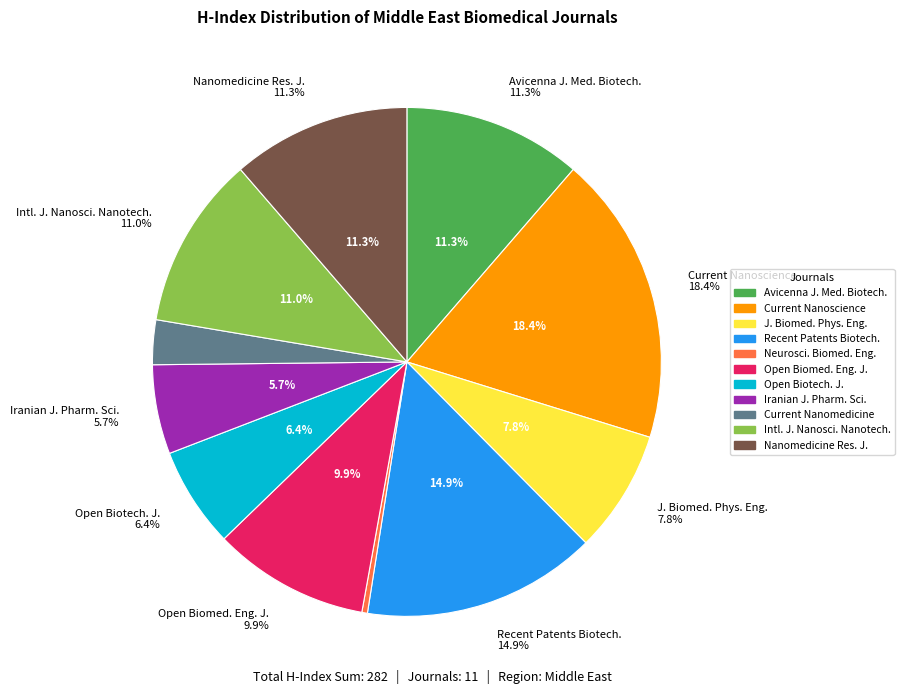

How many segments does this pie chart have?

11